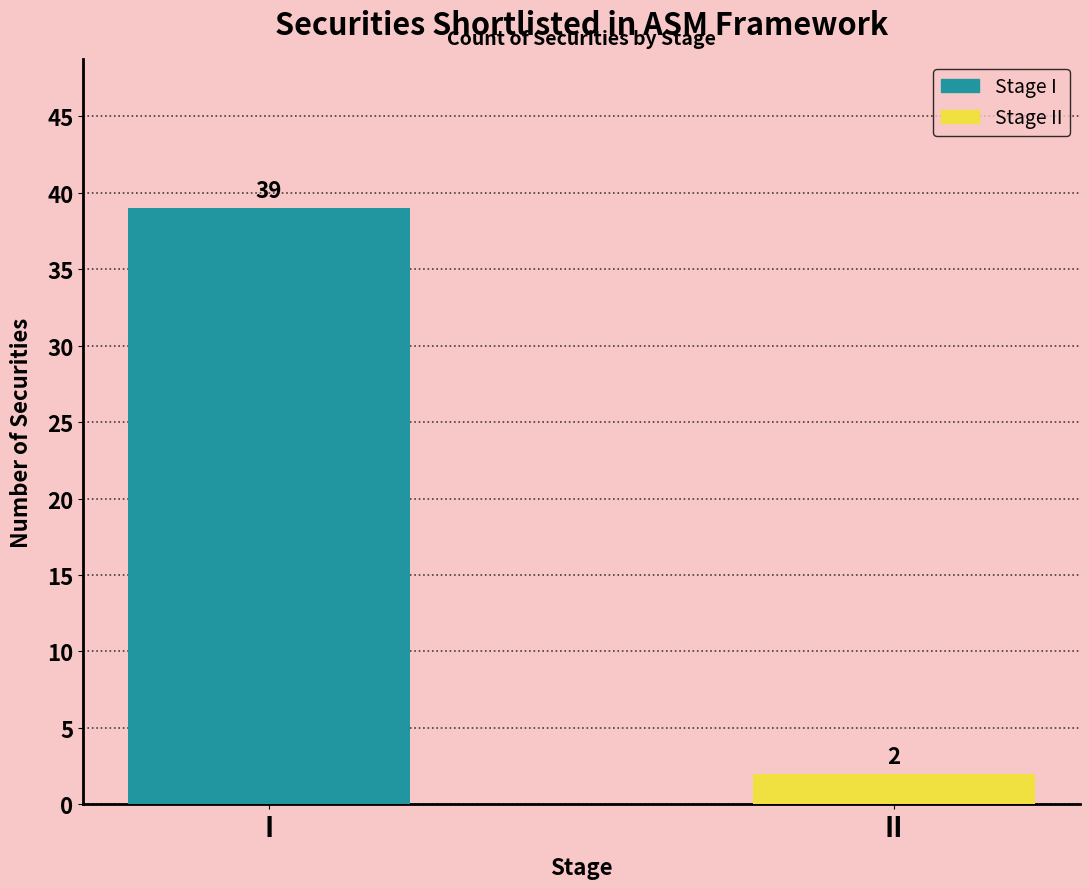

What is the value of the 2nd bar from the left?

2